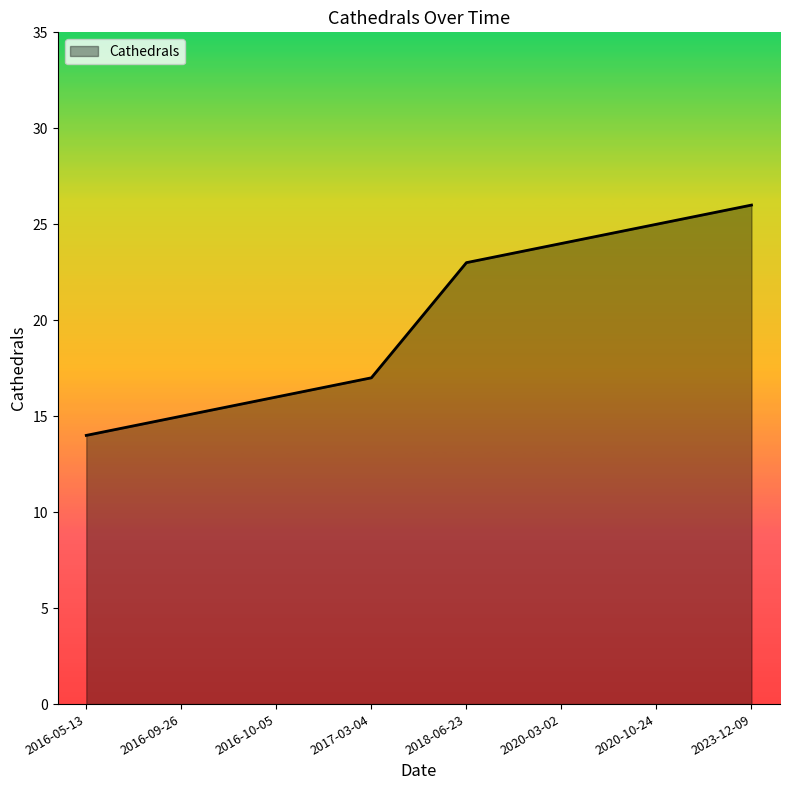

At which label is the value closest to 20?

2017-03-04